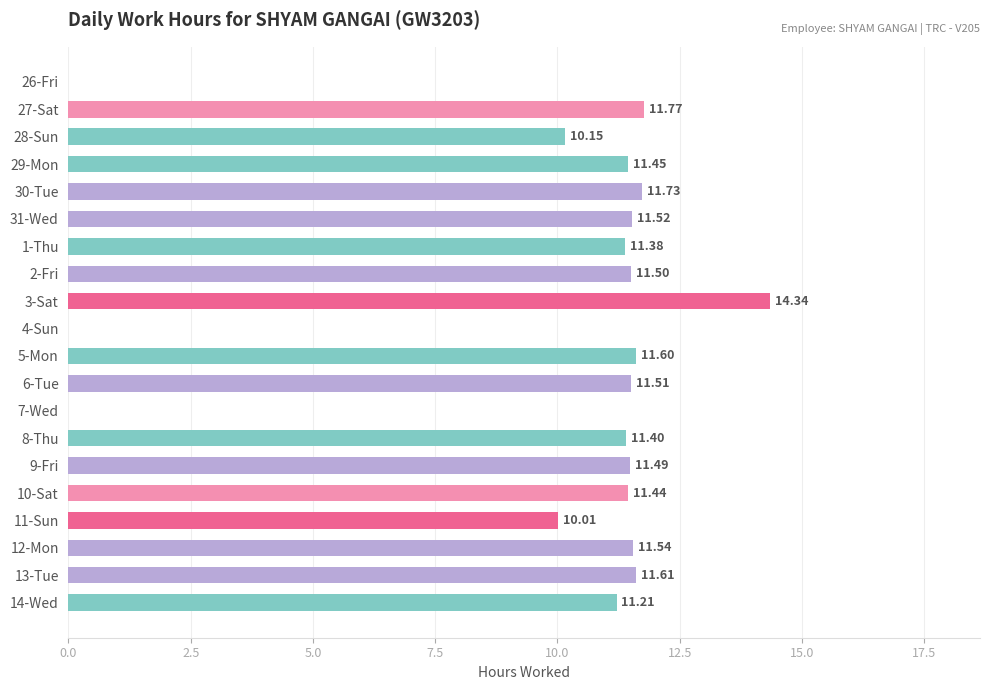

What is the sum of the values at 5-Mon and 27-Sat?

23.4